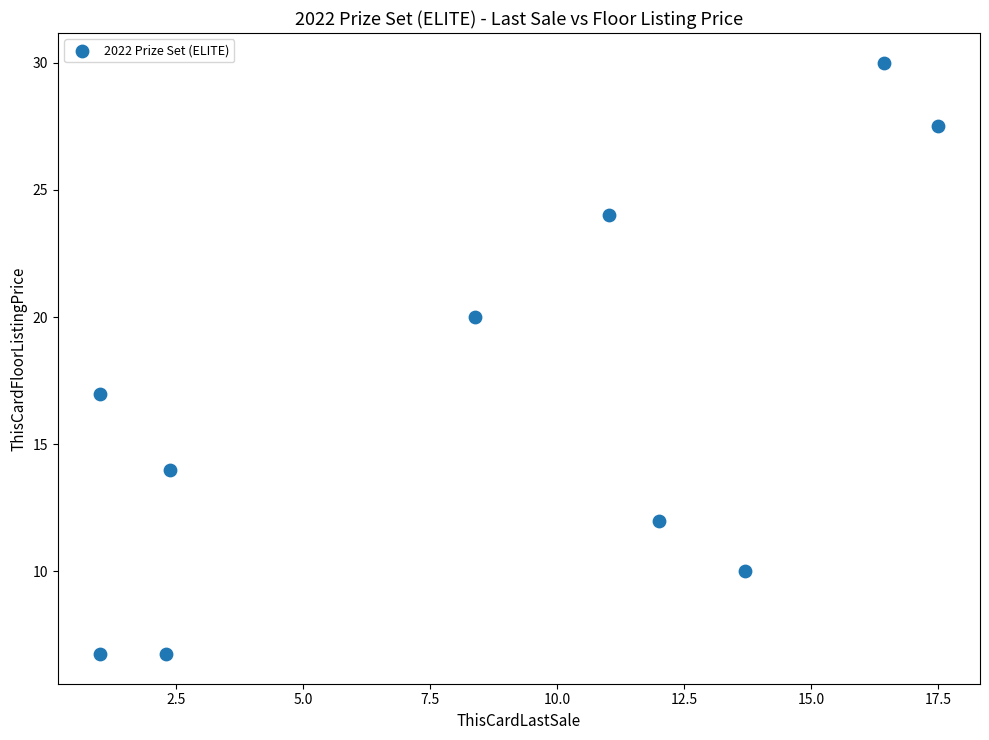

What Y value in the scatter plot is closest to 18?

17.0